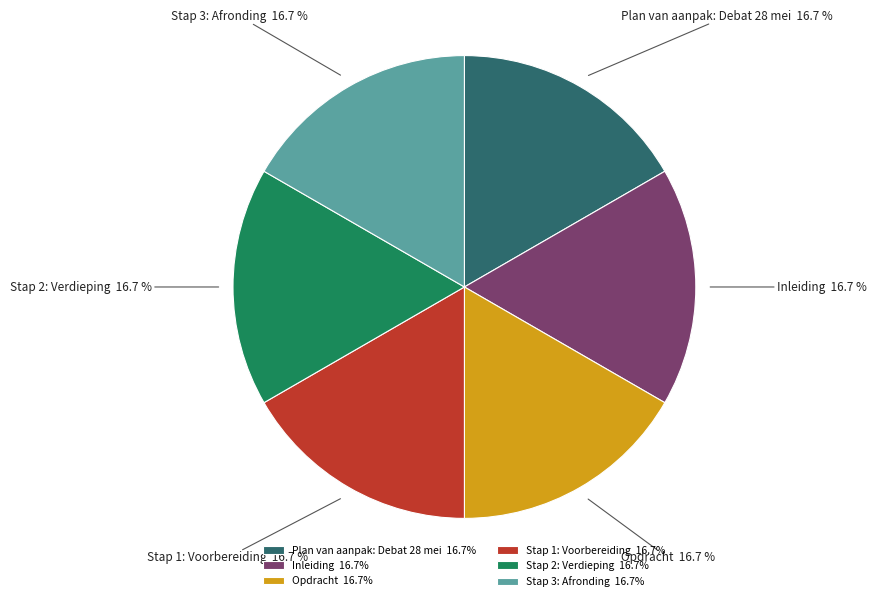

How much of the chart is everything except Stap 2: Verdieping?

83.3%